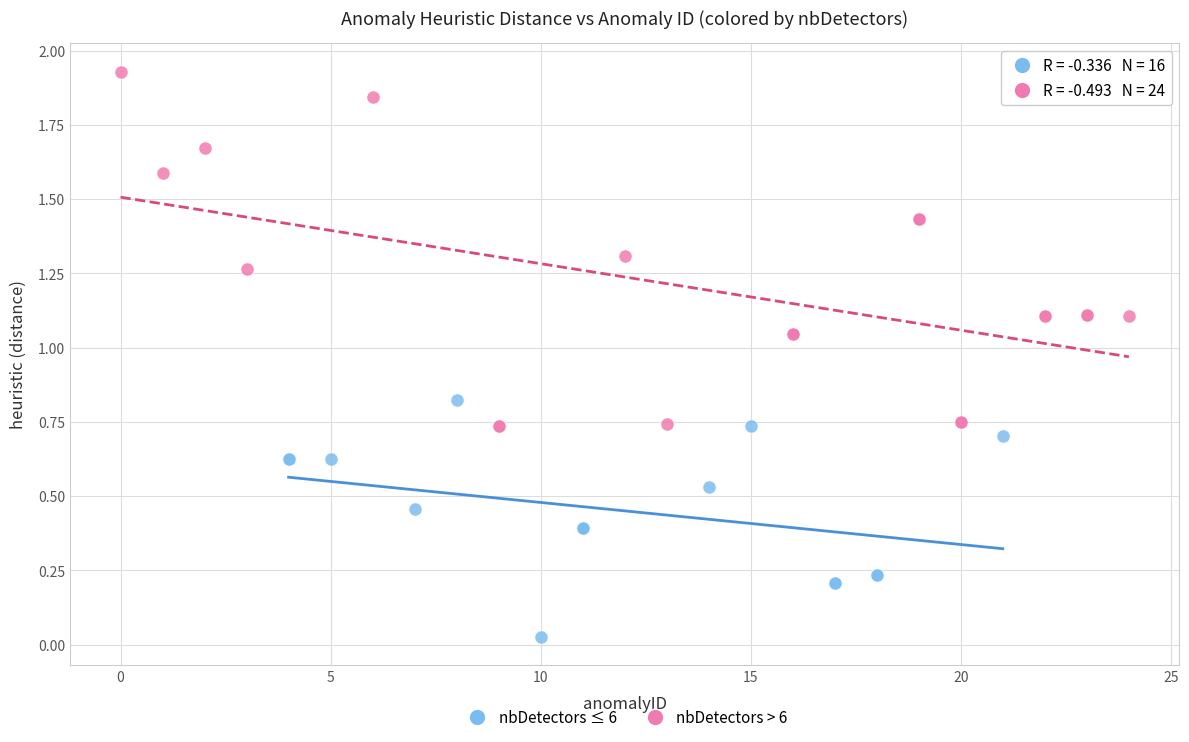

Which series has the widest spread of Y values?

nbDetectors > 6